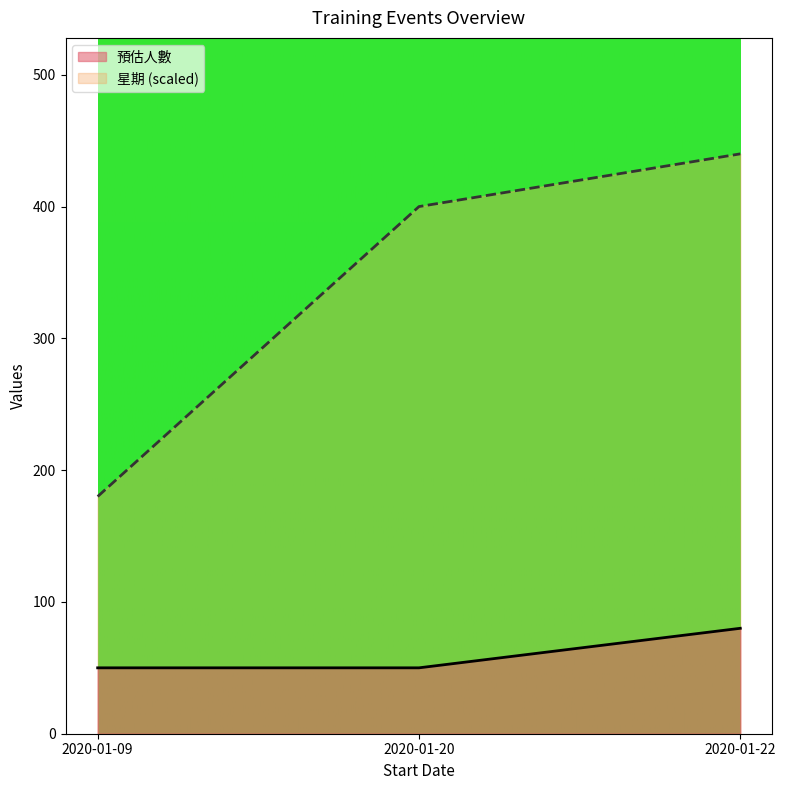

Is the value of 星期 at 2020-01-09 greater than the value of 預估人數 at 2020-01-22?

Yes